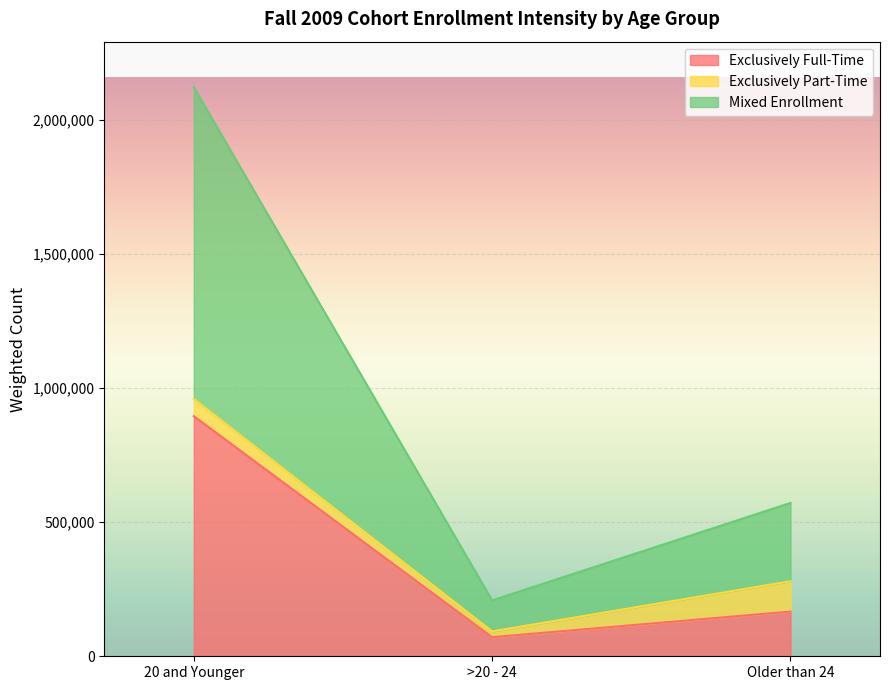

What is the difference between the maximum and minimum values in the Exclusively Full-Time series?

824607